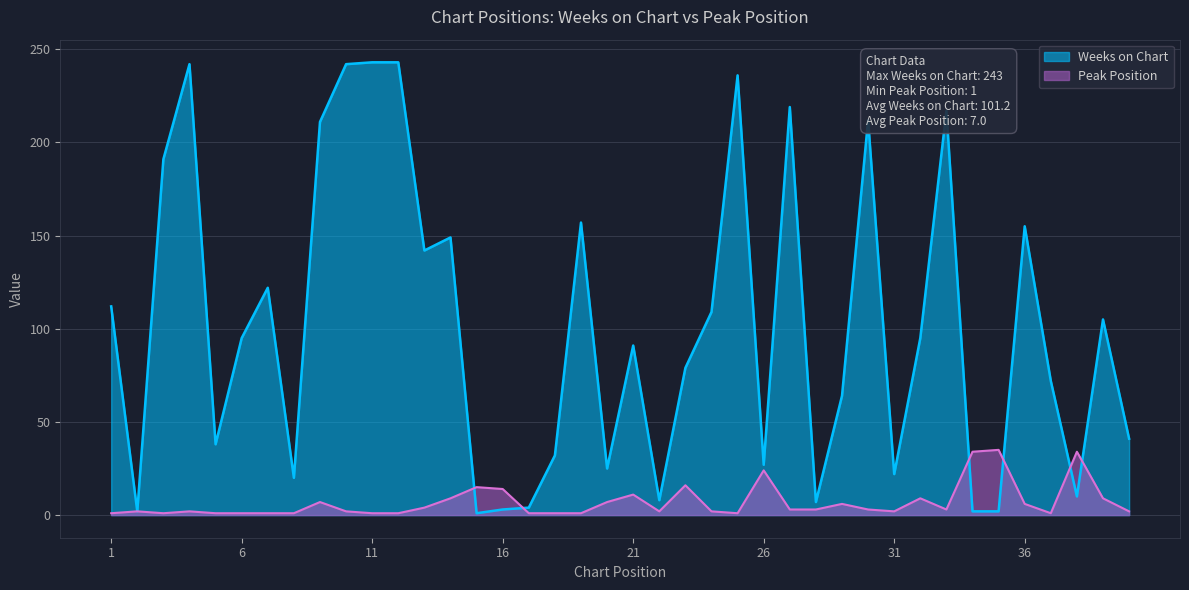

Which category has the lowest value in the Peak Position series?

1